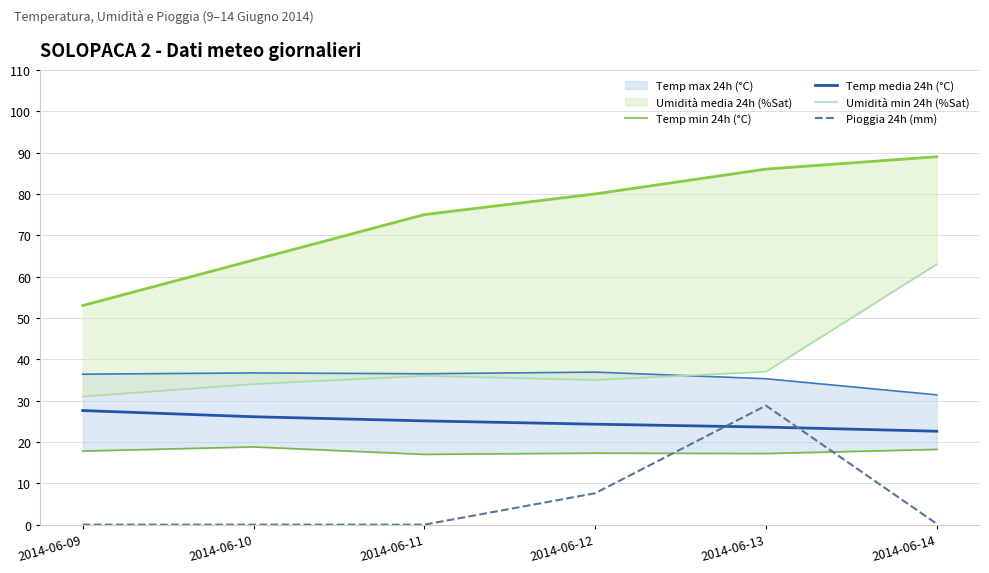

What is the value of the Umidità min 24h (%Sat) point at the 4th from the left?

35.0